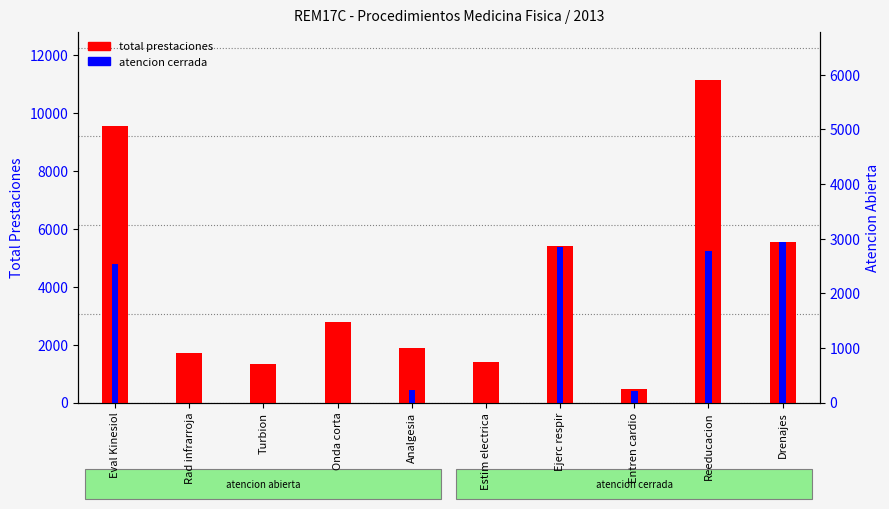

At which category does the chart reach its minimum across all series?

Rad infrarroja